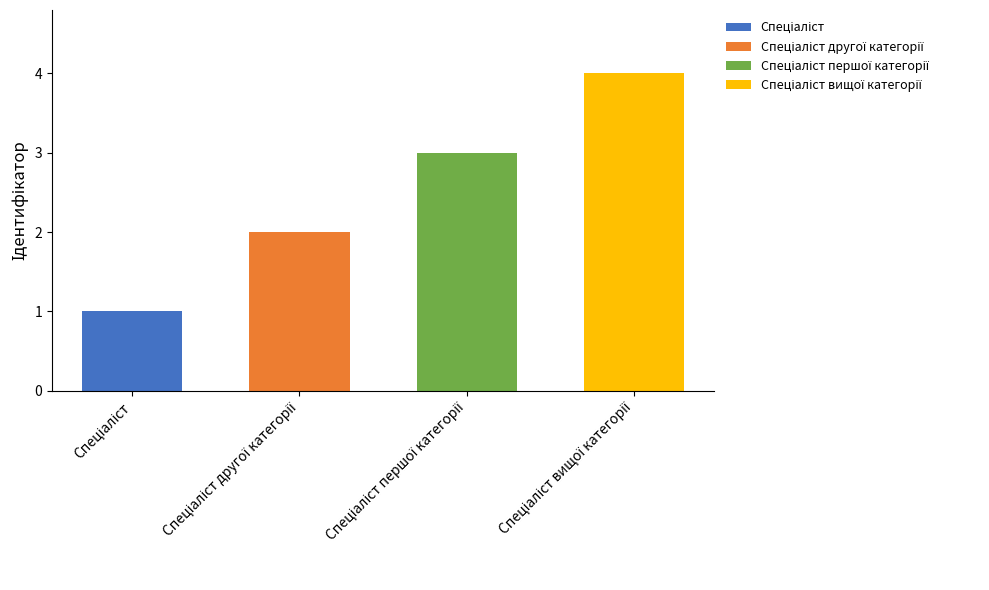

Where does the data first go above 3?

Спеціаліст вищої категорії